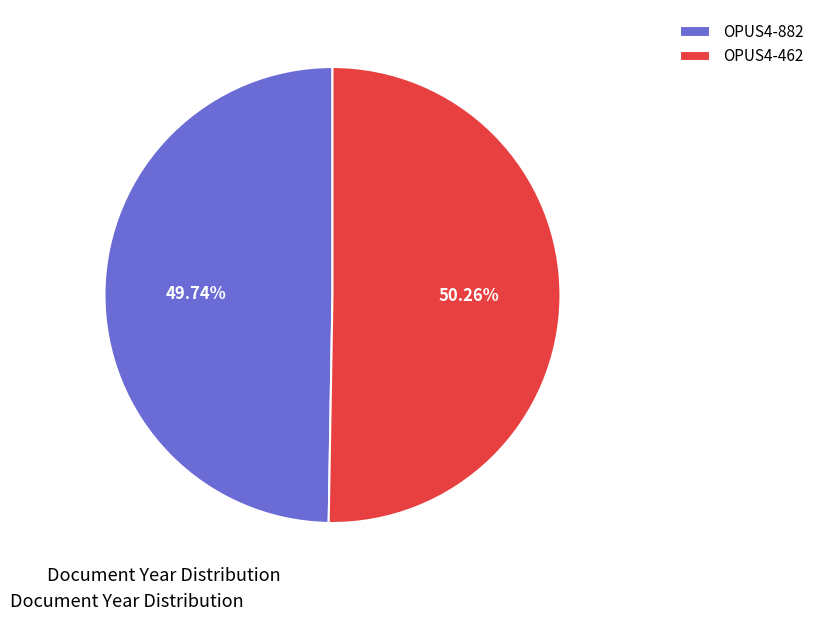

Approximately how many times larger is the value at OPUS4-882 compared to OPUS4-462?

1.0